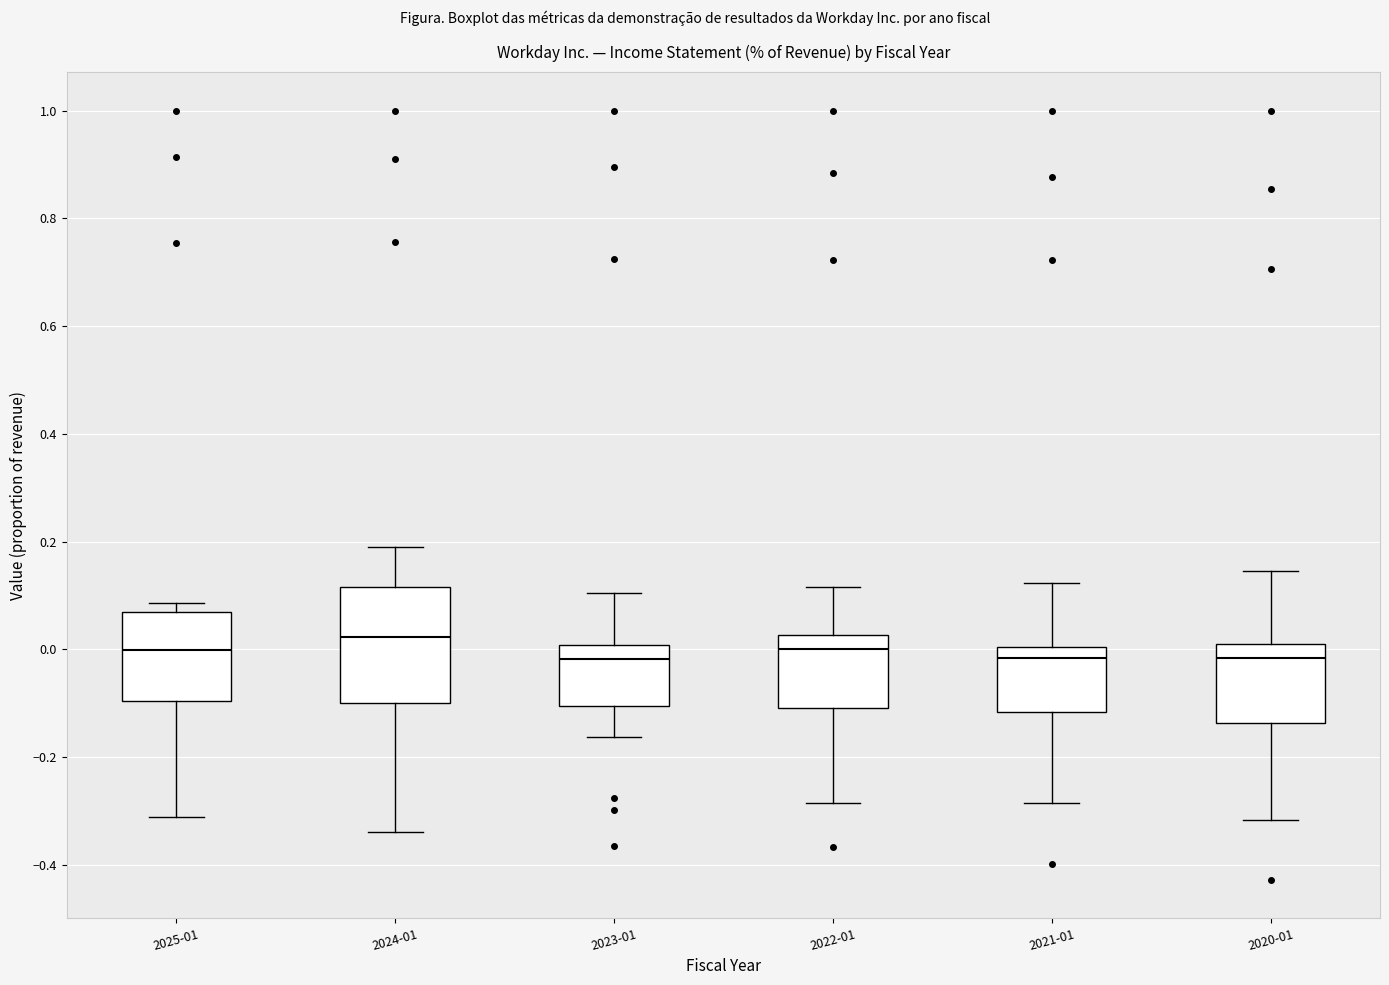

Reading left to right, transcribe this box plot: for each box, give where its median line is, the range the box spans, and where its two whiskers end, as read against the y-axis. The values are not printed on the chart, so give them approximately, as read against the axis.

2025-01: median 0.00, box -0.10 to 0.06, whiskers -0.32 to 0.08
2024-01: median 0.02, box -0.10 to 0.12, whiskers -0.34 to 0.20
2023-01: median -0.02, box -0.10 to 0.00, whiskers -0.16 to 0.10
2022-01: median 0.00, box -0.10 to 0.02, whiskers -0.28 to 0.12
2021-01: median -0.02, box -0.12 to 0.00, whiskers -0.28 to 0.12
2020-01: median -0.02, box -0.14 to 0.02, whiskers -0.32 to 0.14